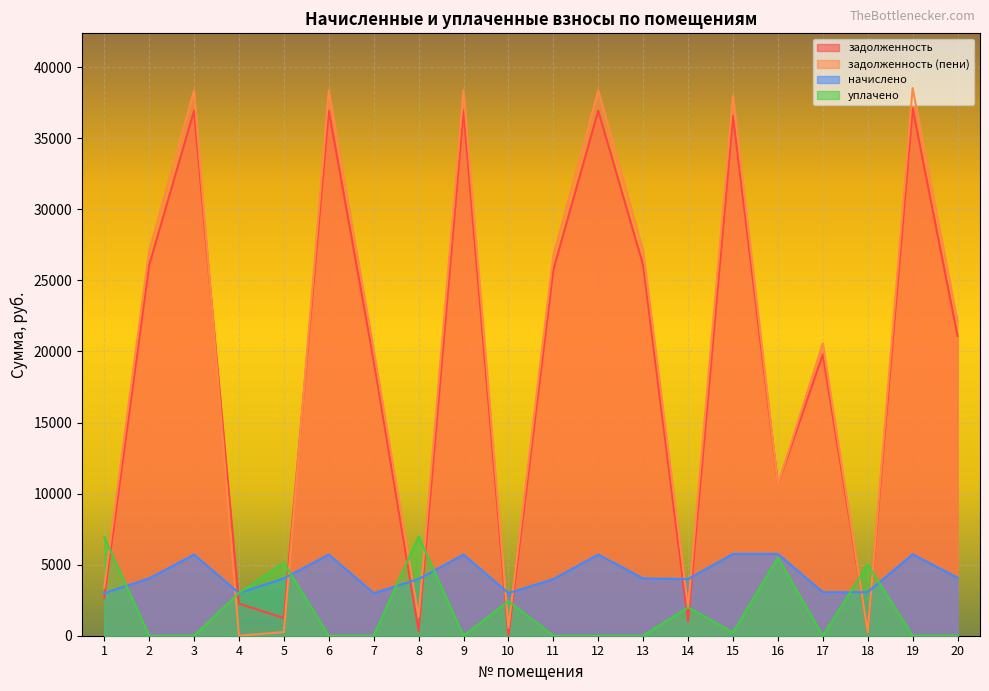

How many positive values does the задолженность (пени) series have?

19